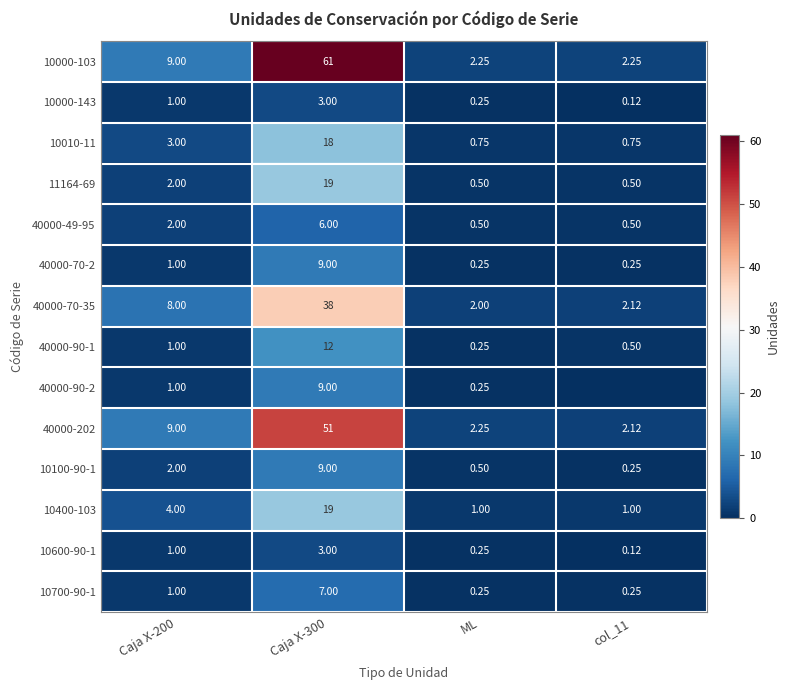

What is the sum of all 40000-49-95 values?

9.0